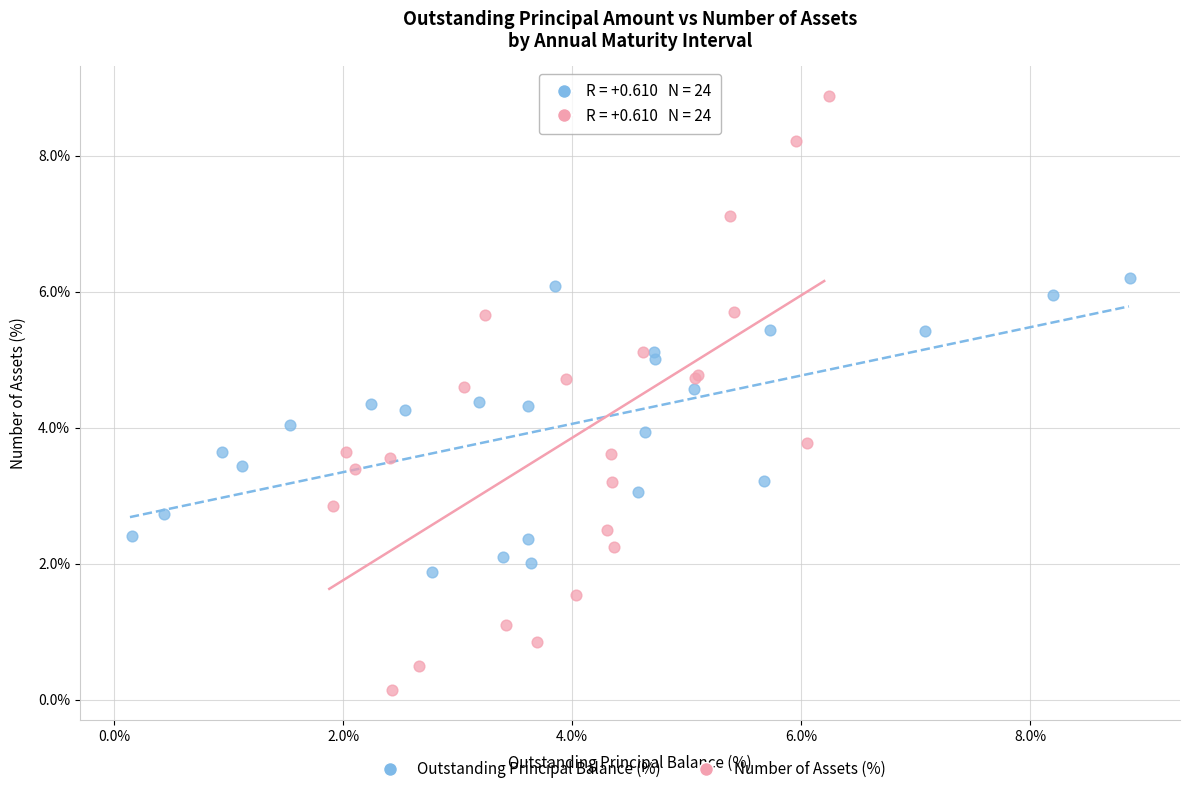

Which series has the widest spread of Y values?

Number of Assets (%)